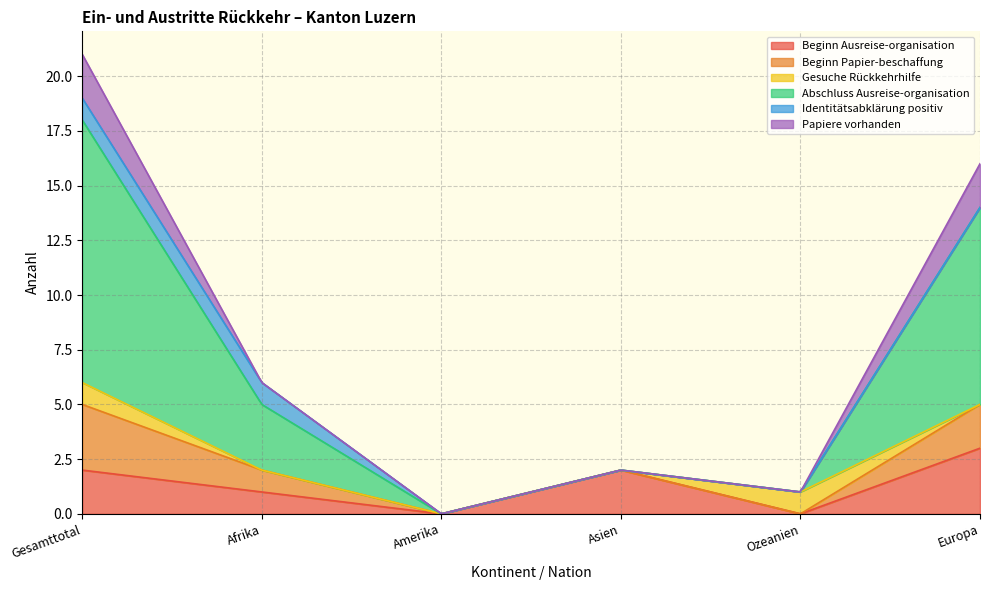

Between which two adjacent categories do Papiere vorhanden and Gesuche Rückkehrhilfe first intersect?

Ozeanien and Europa